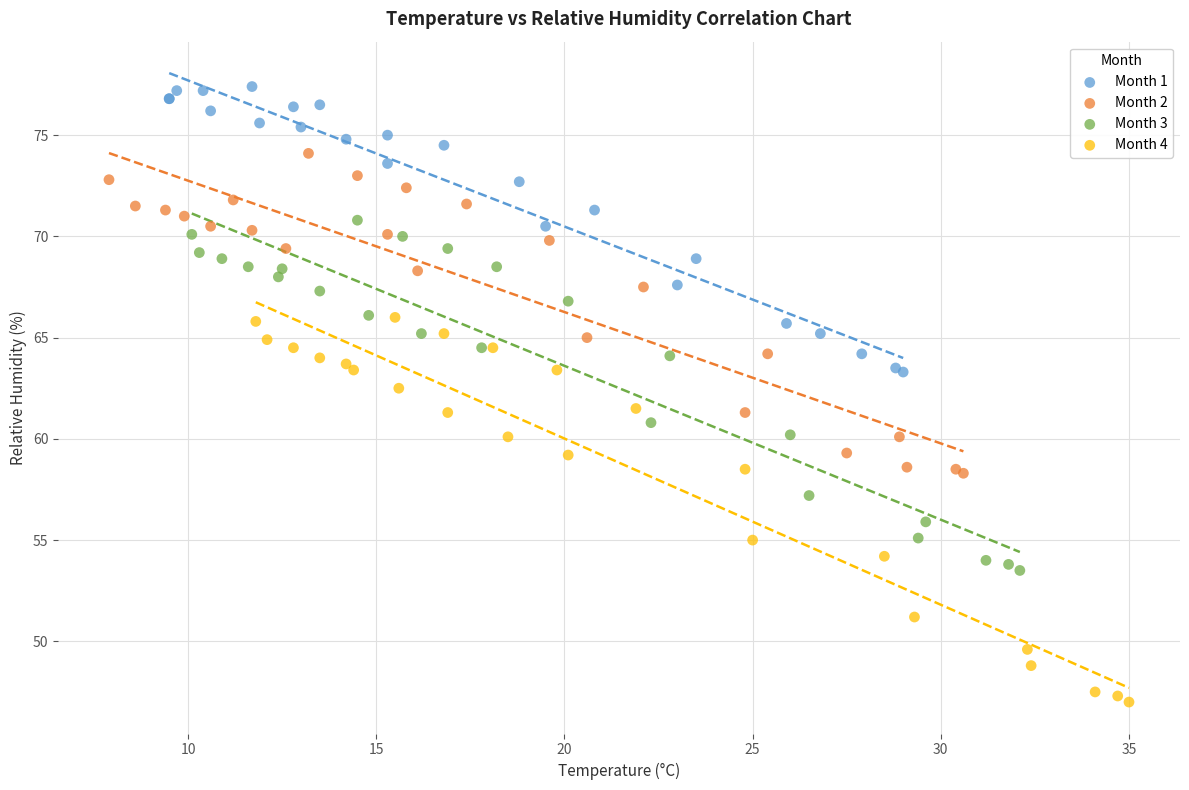

Which series has the largest Y range (max minus min)?

Month 4